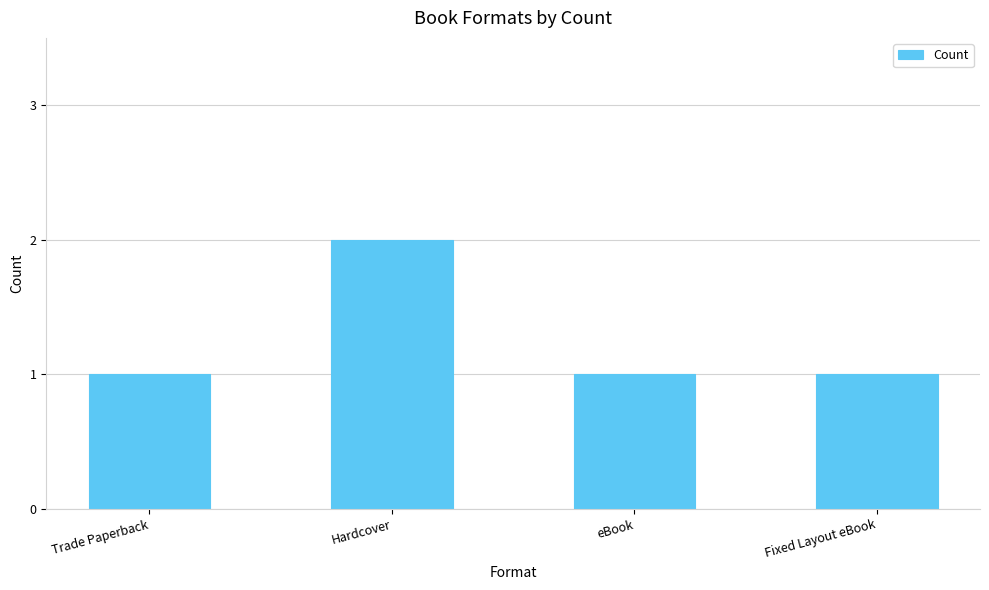

Does the chart contain stacked bars?

No